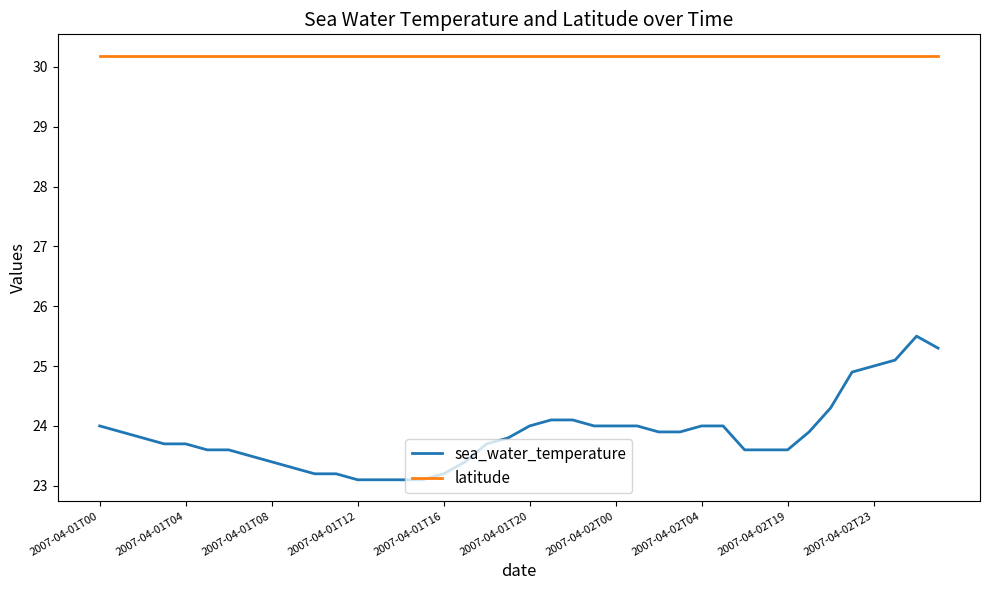

Which series has the largest range (max minus min)?

sea_water_temperature